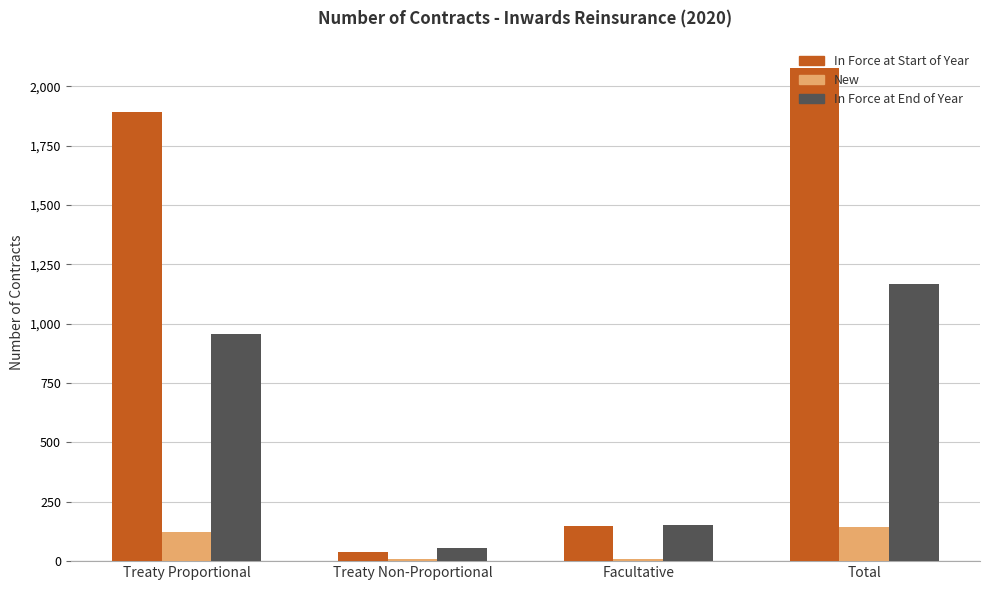

What is the difference between the maximum and second lowest values in the In Force at End of Year series?

1015